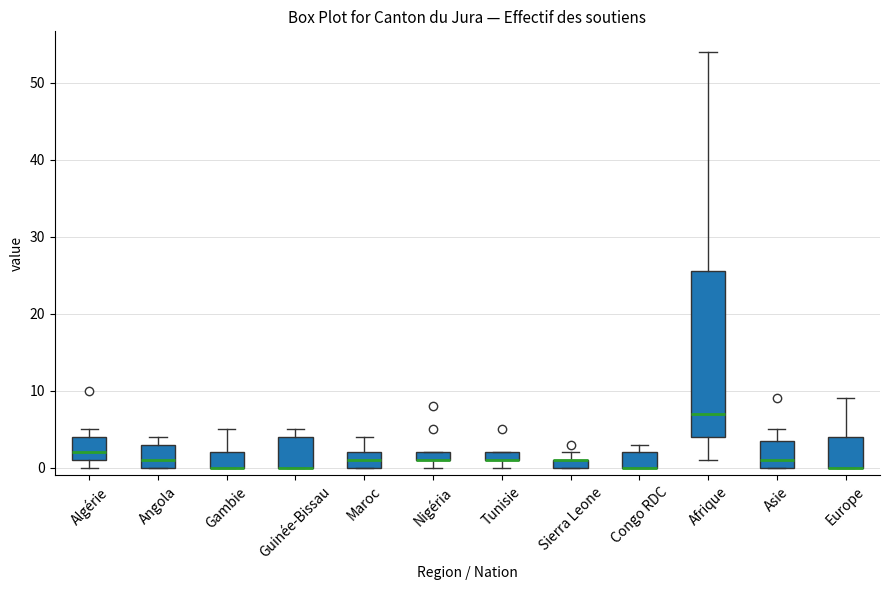

Which box is the tallest, from its lower edge to its upper edge?

Afrique